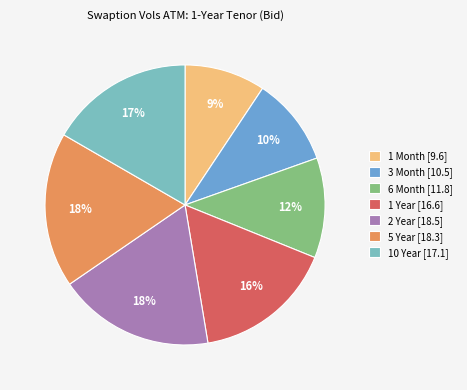

Count the number of slices in the pie.

7